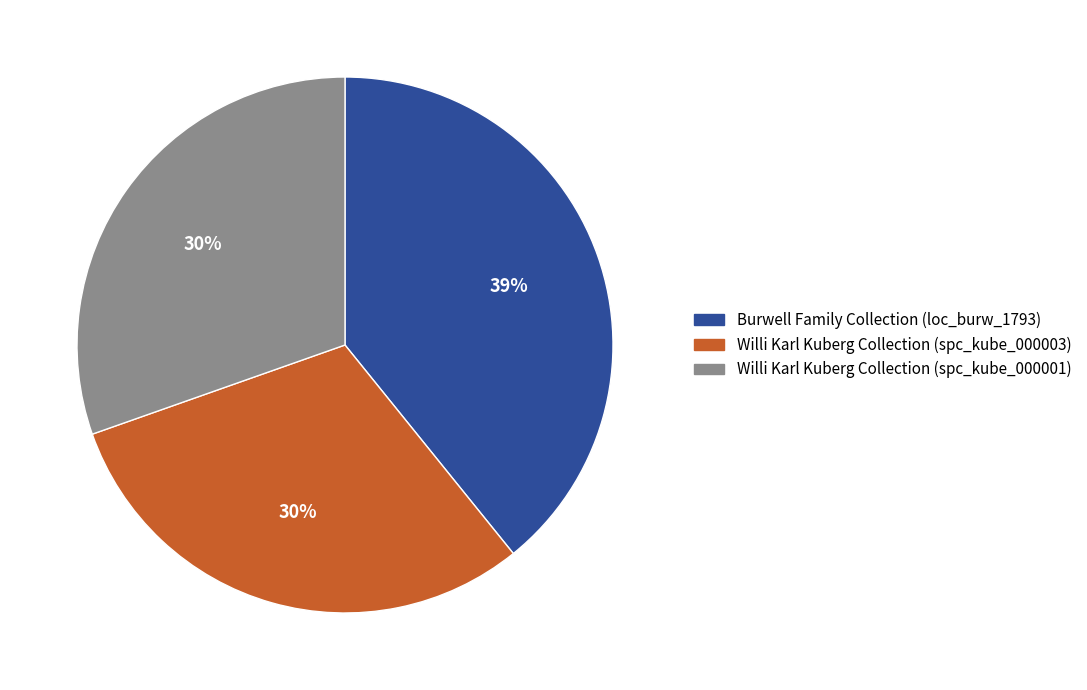

Count the number of slices in the pie.

3